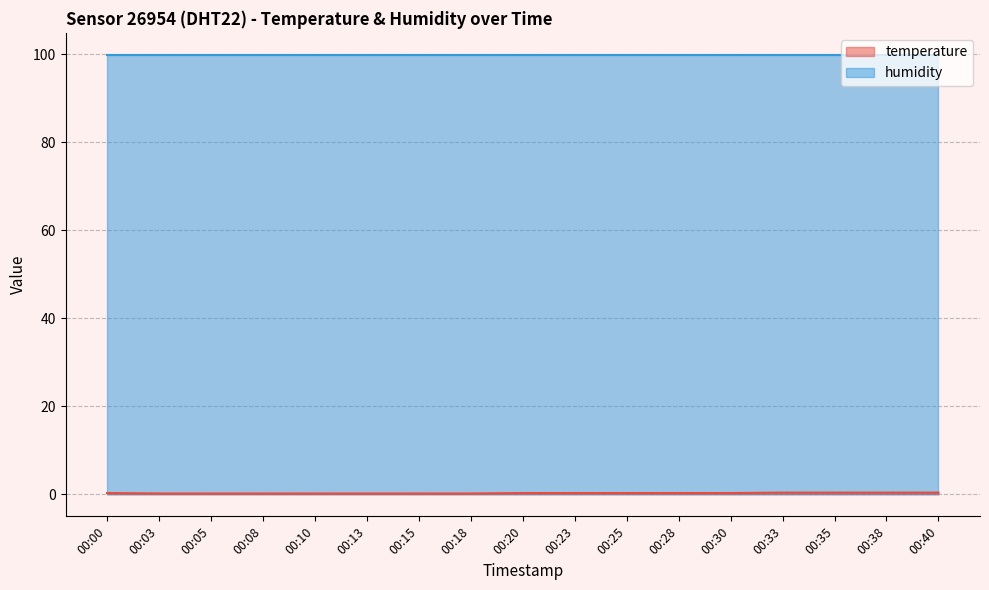

What is the sum of all values?

4.8